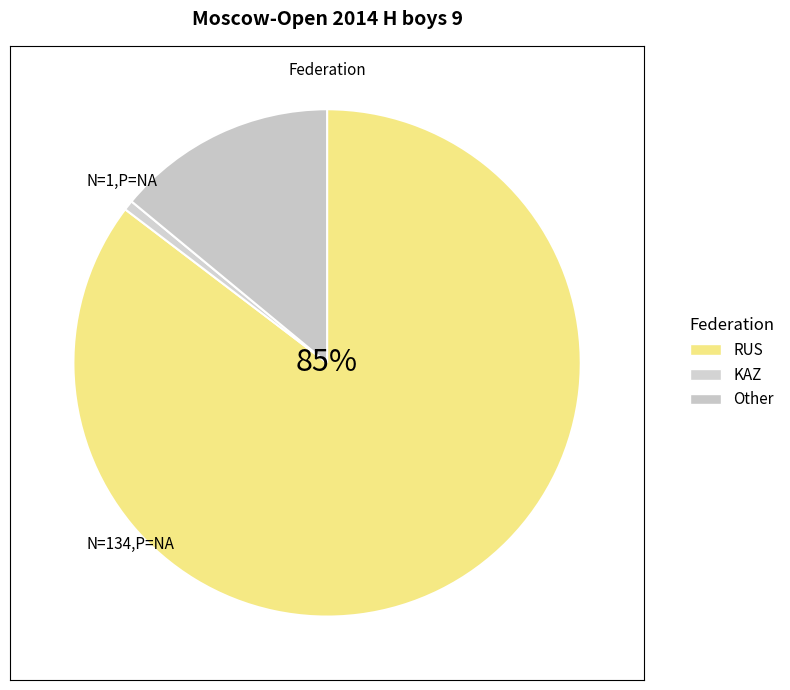

The KAZ slice represents 1% of the pie. True or false?

True